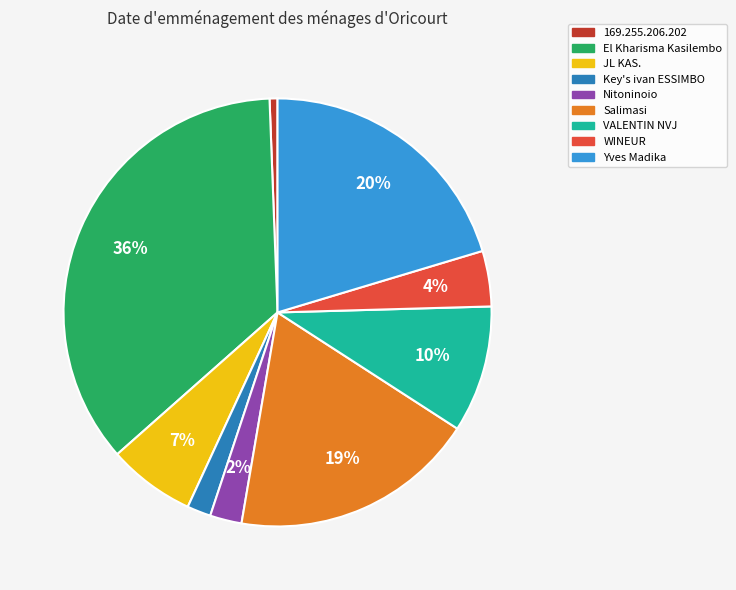

Is Nitoninoio the majority of the pie?

No